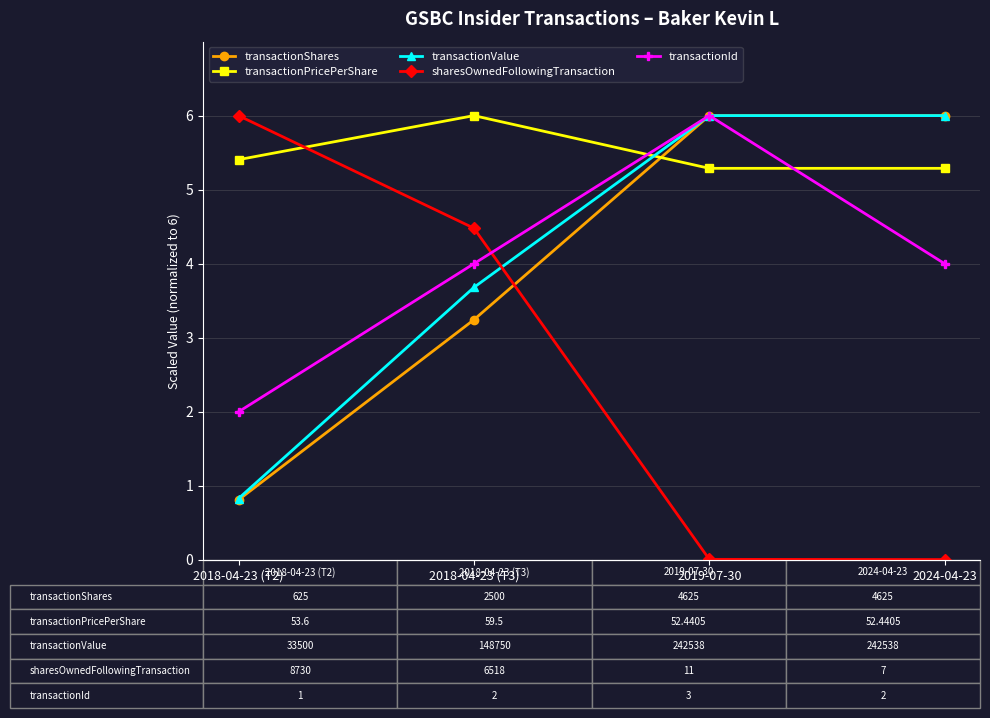

True or false: transactionPricePerShare has a value of 8.7 at 2024-04-23.

False